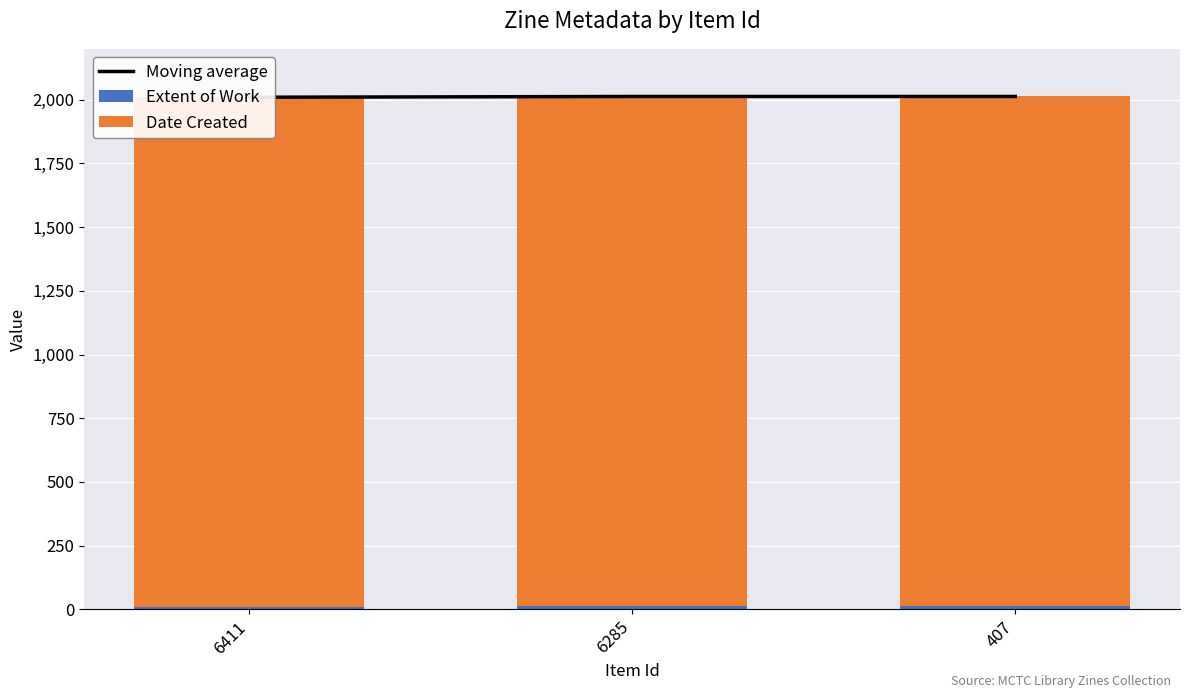

Reading right to left, transcribe all the data shown in this chart.

Moving average: 407=2013	6285=2013	6411=2010
Extent of Work: 407=12	6285=12	6411=9
Date Created: 407=2001	6285=2001	6411=2001